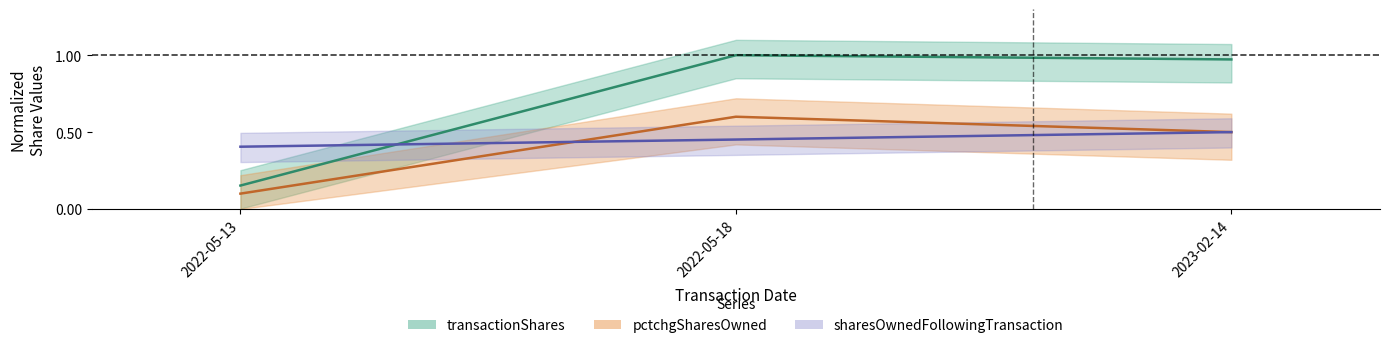

At how many categories does at least one series exceed 0?

3